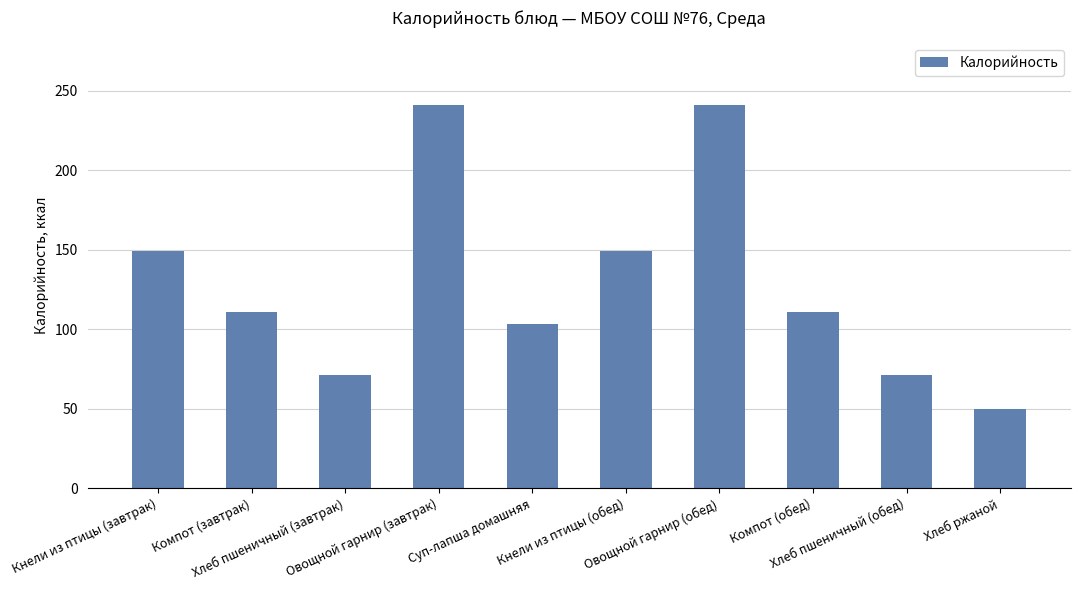

Is it true that the value at Кнели из птицы (обед) is 149?

True